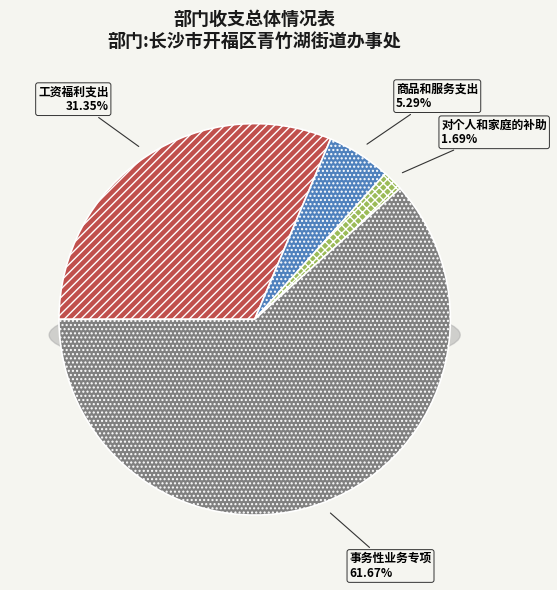

Is 事务性业务专项 the majority of the pie?

Yes